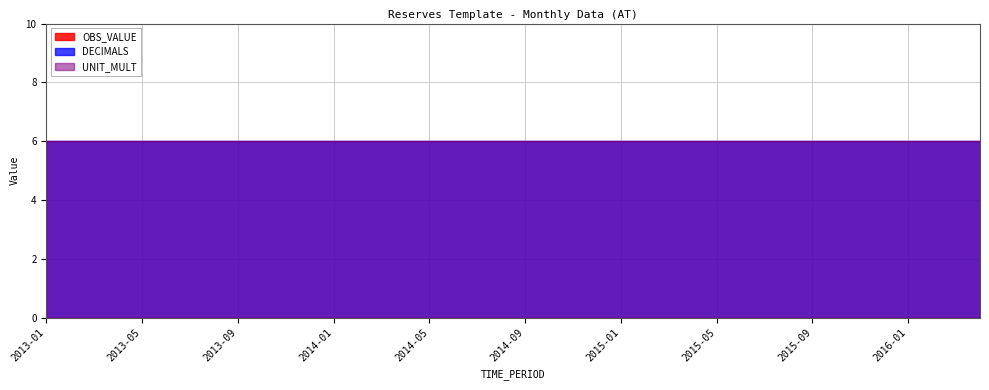

At which label does DECIMALS reach its peak?

2013-01